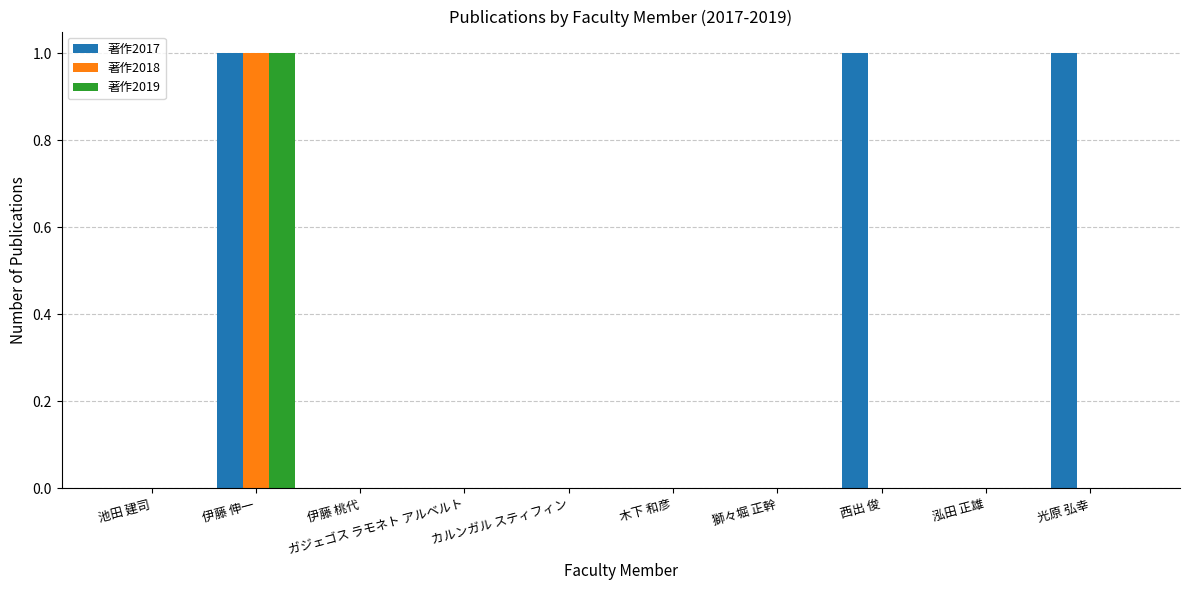

Does the chart contain stacked bars?

No